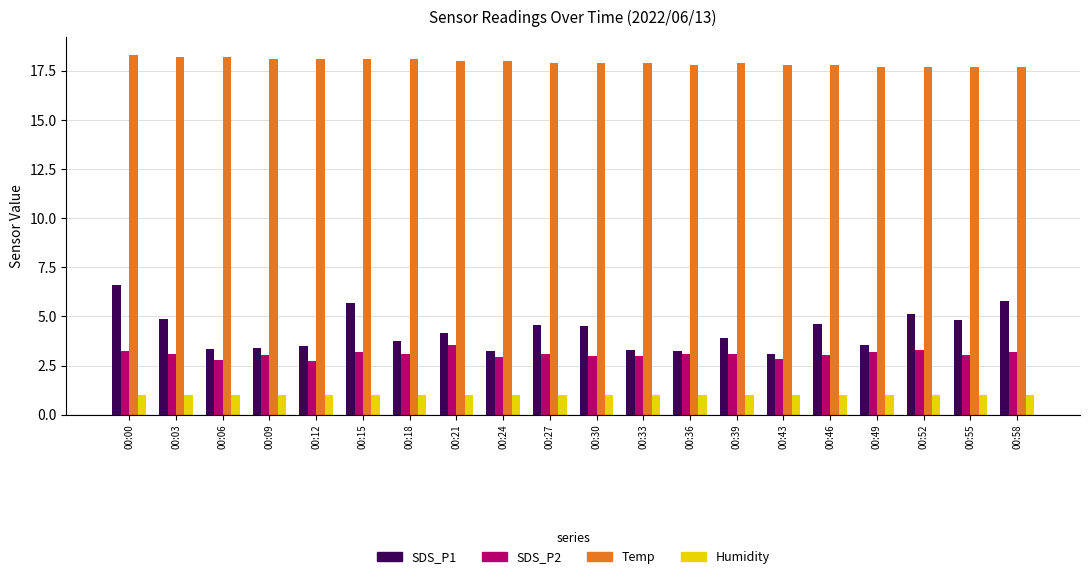

Rank the series at 00:30 from lowest to highest value.

Humidity, SDS_P2, SDS_P1, Temp